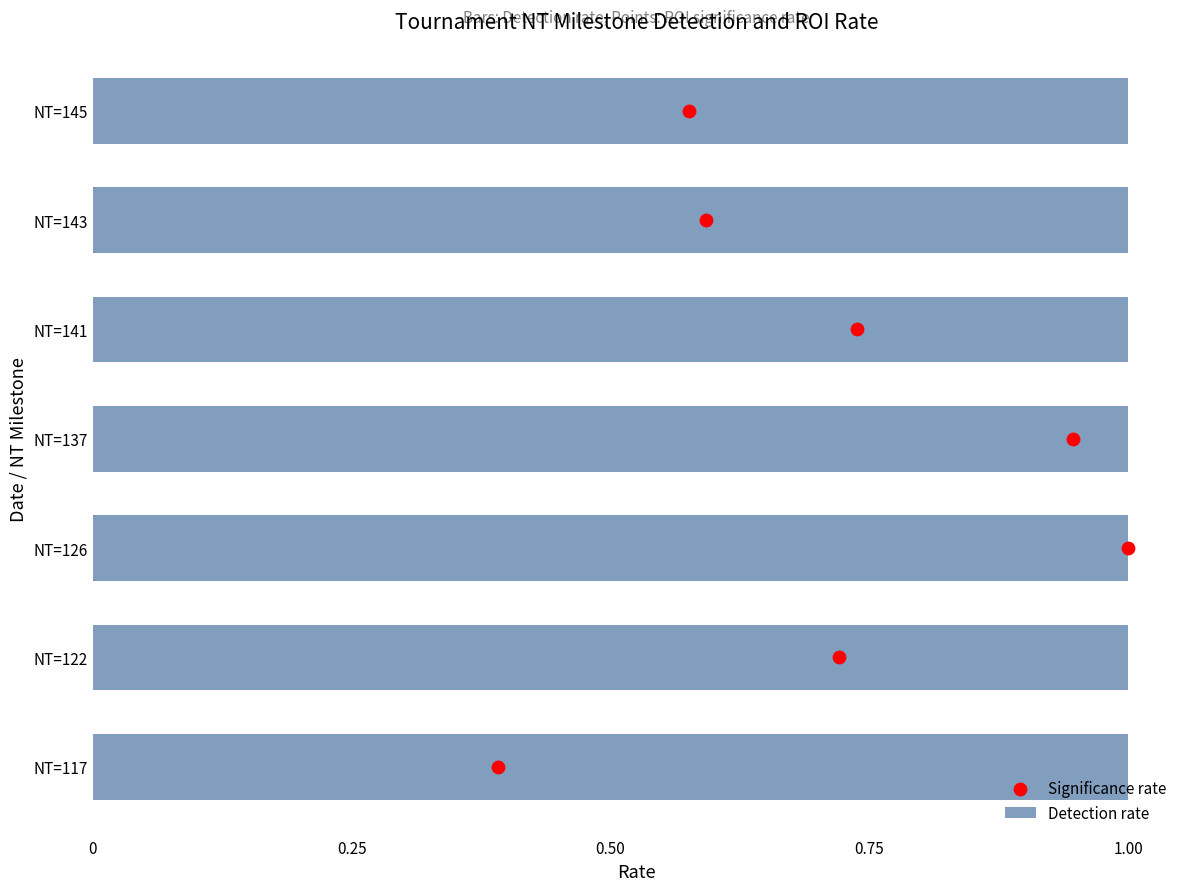

Which series contains the highest Y value?

Significance rate